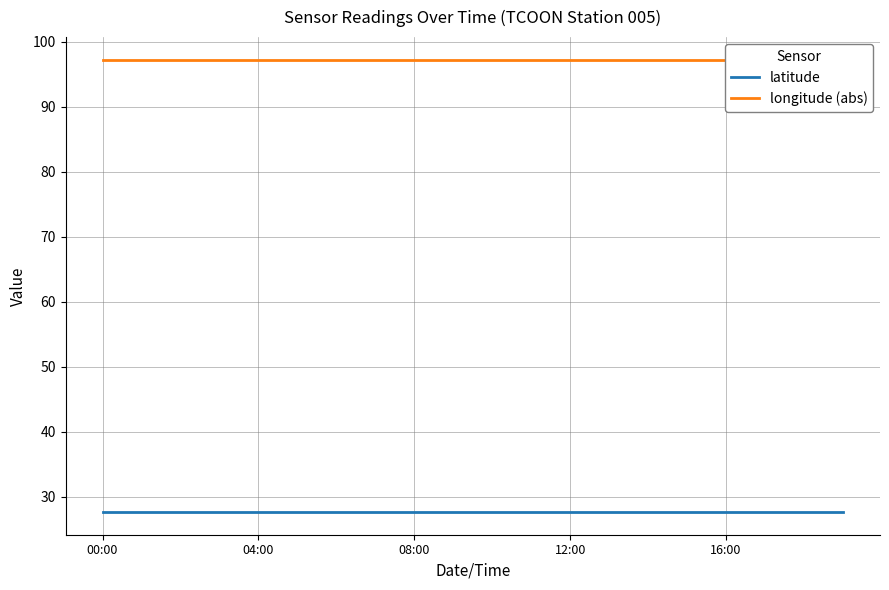

At which label does longitude (abs) reach its minimum?

00:00